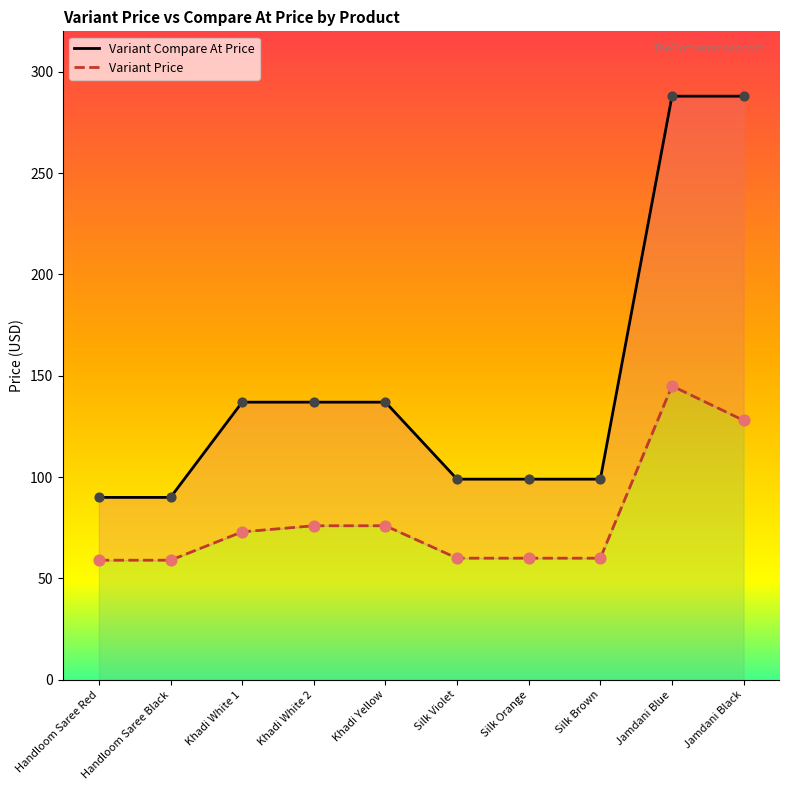

What is the total value across all series at Jamdani Black?

416